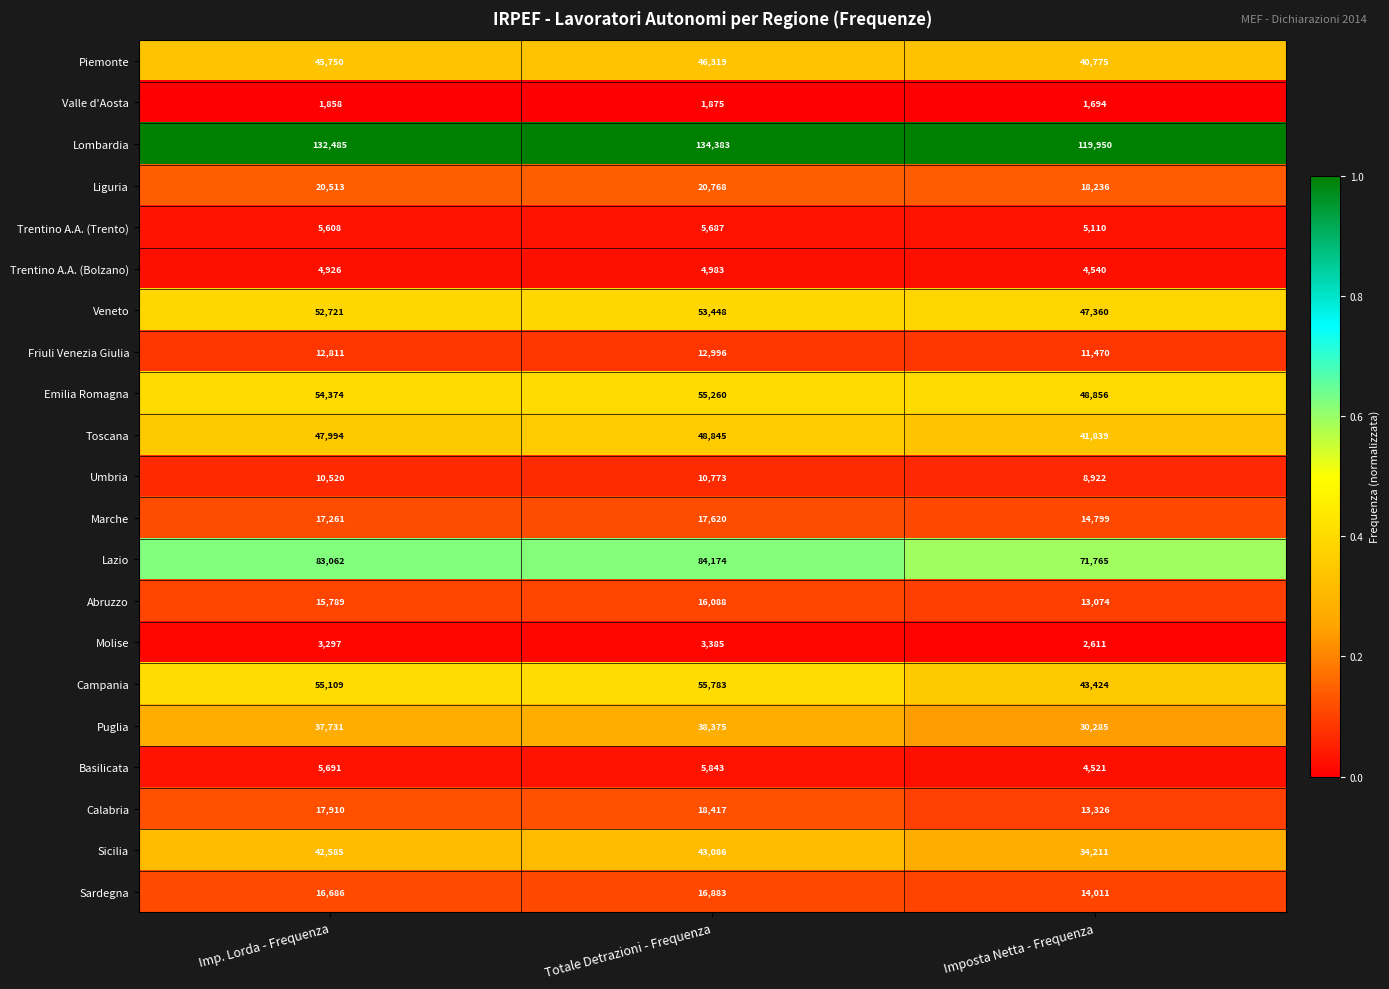

Which series has the largest total across all categories?

Lombardia